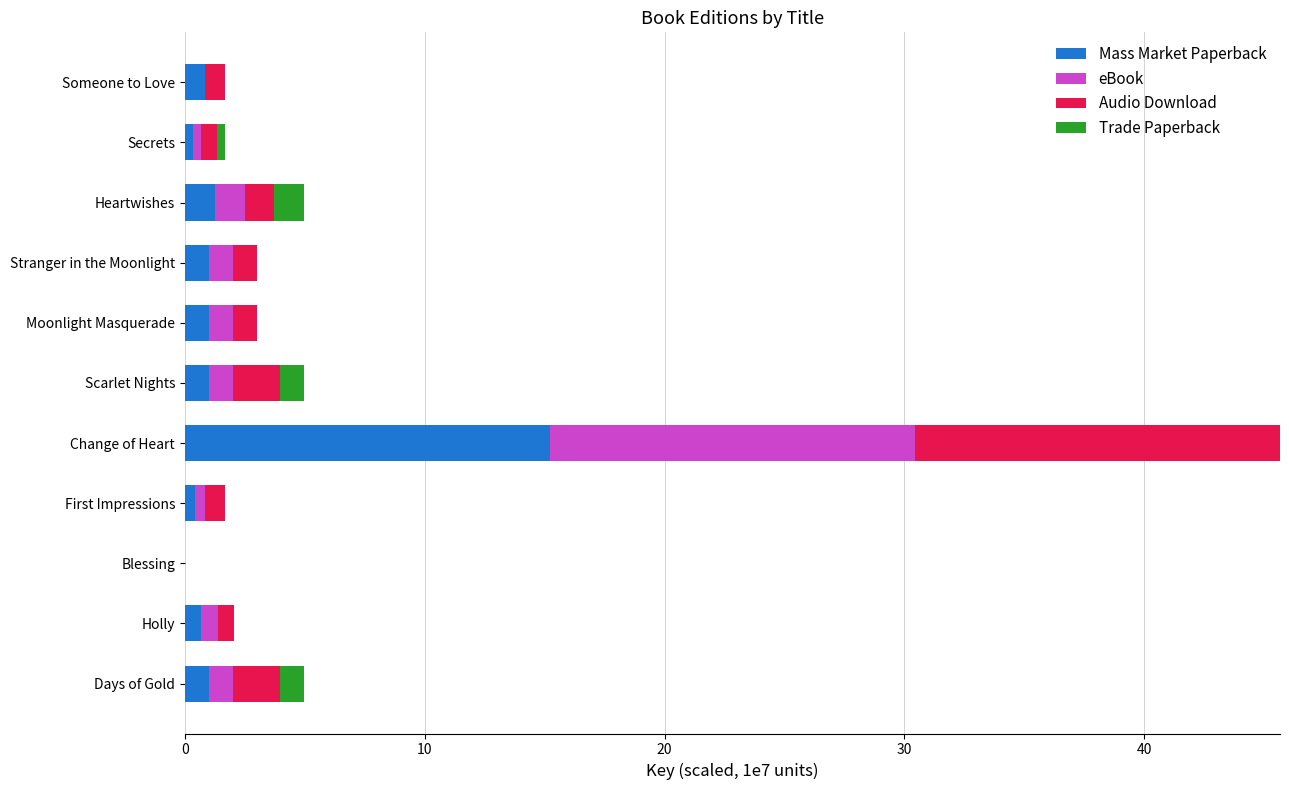

What is the maximum value for Mass Market Paperback?

15.2